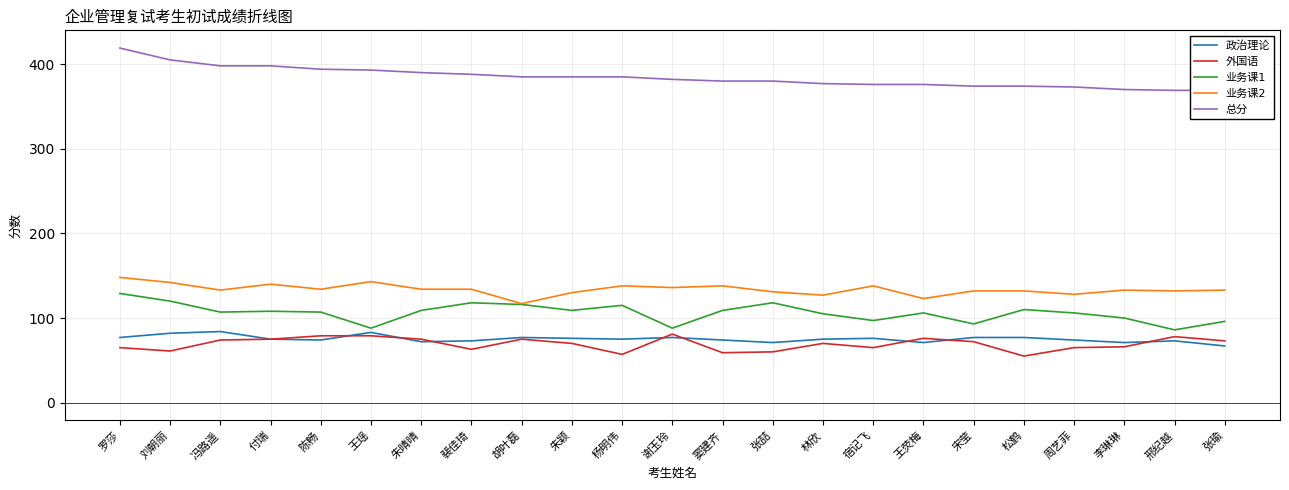

True or false: 政治理论 and 业务课2 intersect in this chart.

False